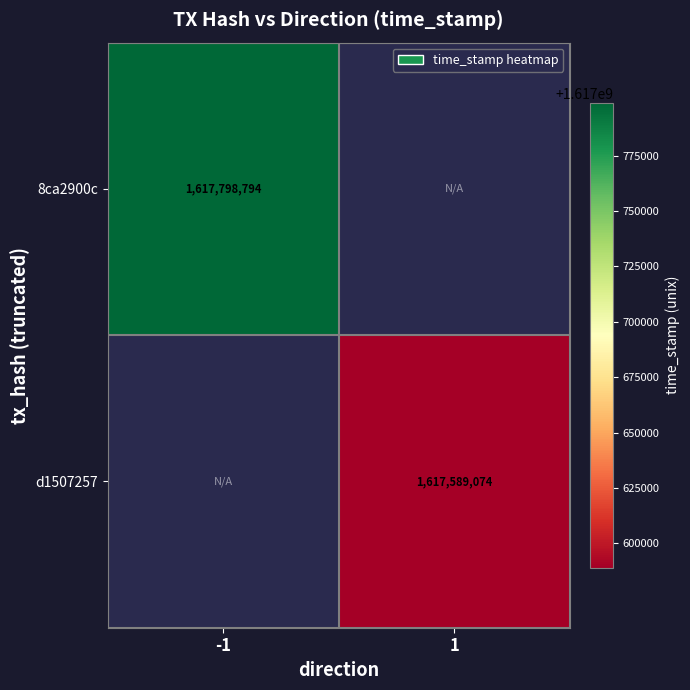

The value of 8ca2900c at -1 is 1617798794. True or false?

True